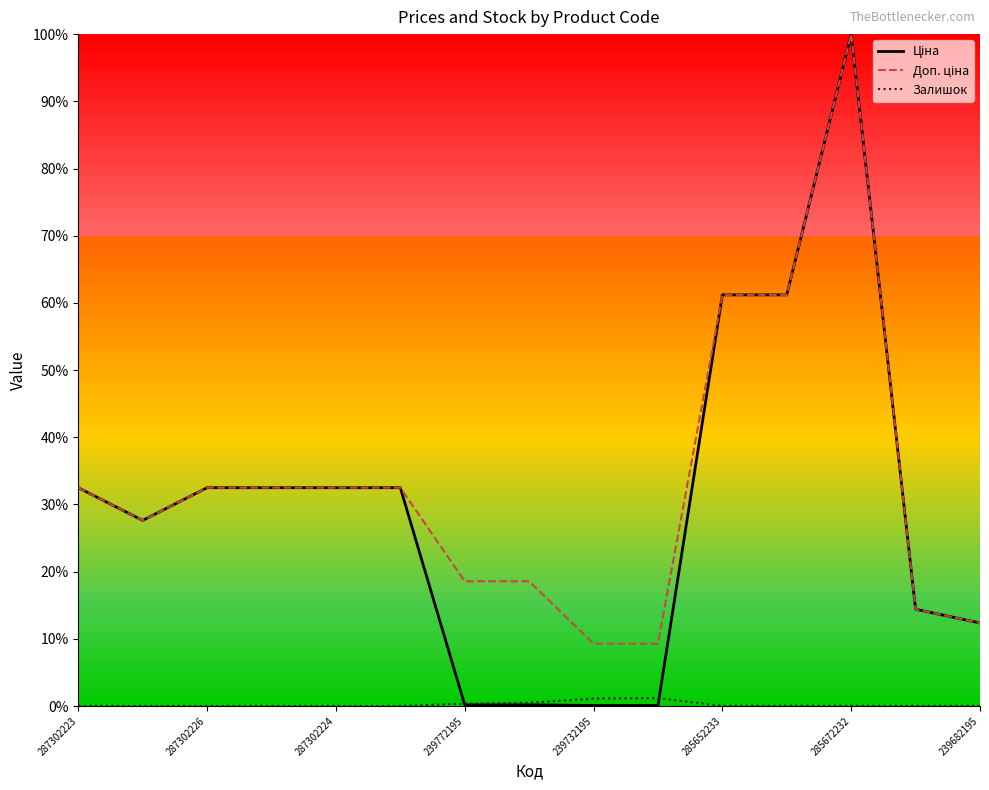

Is this an area chart (filled region under the line)?

No